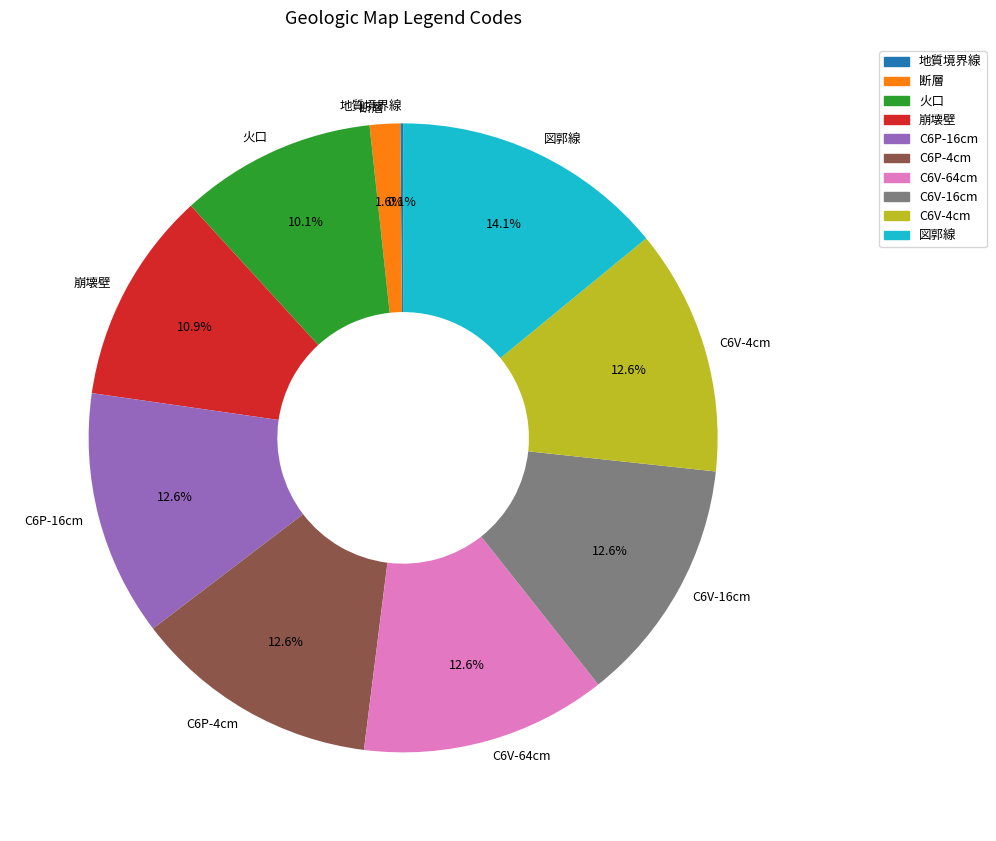

What is the largest slice in the pie chart?

図郭線